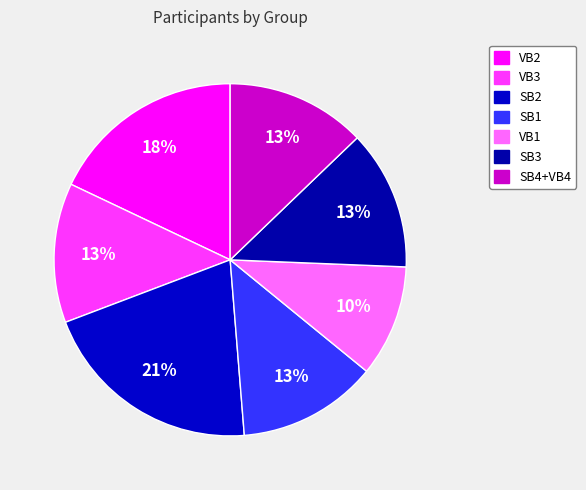

To the nearest percent, what portion does VB2 represent?

18%